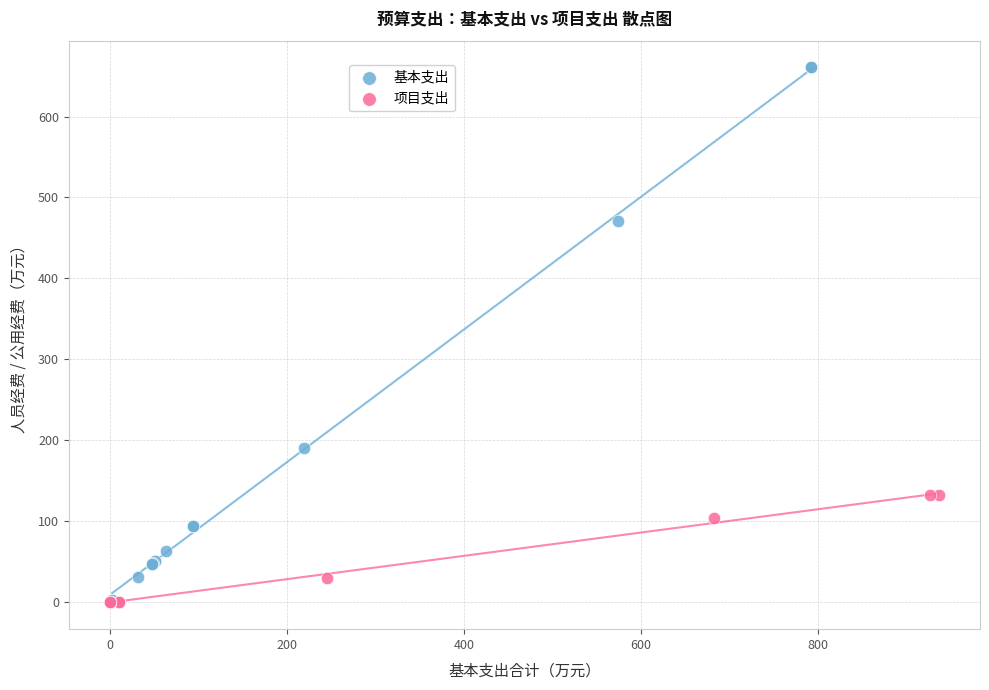

Which series has the largest Y range (max minus min)?

基本支出